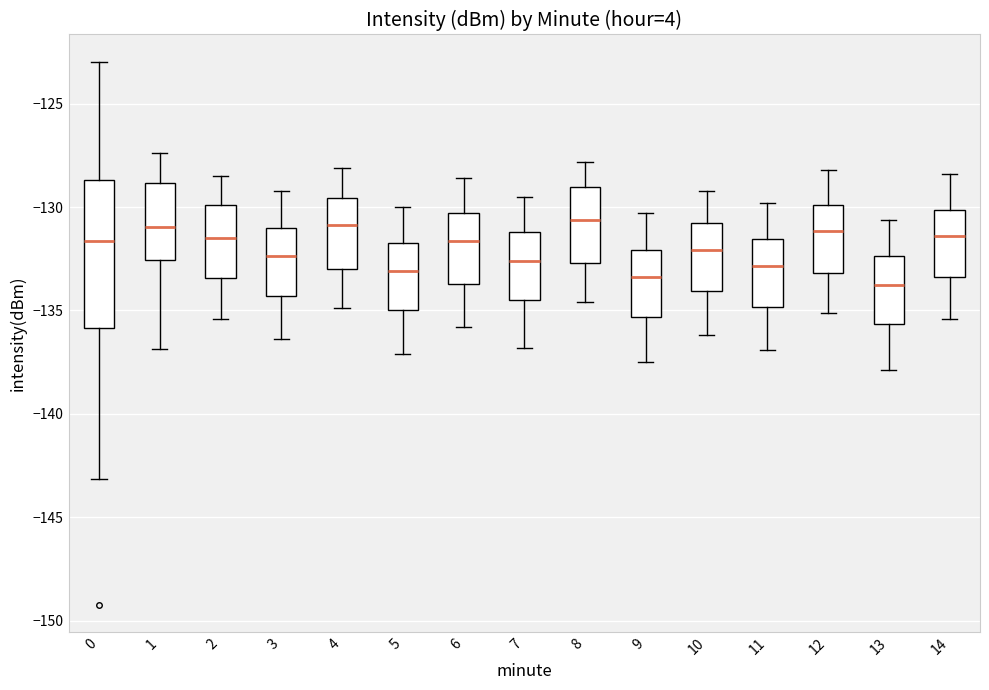

Reading left to right, transcribe this box plot: for each box, give where its median line is, the range the box spans, and where its two whiskers end, as read against the y-axis. The values are not printed on the chart, so give them approximately, as read against the axis.

0: median -131.5, box -136.0 to -128.5, whiskers -143.0 to -123.0
1: median -131.0, box -132.5 to -129.0, whiskers -137.0 to -127.5
2: median -131.5, box -133.5 to -130.0, whiskers -135.5 to -128.5
3: median -132.5, box -134.5 to -131.0, whiskers -136.5 to -129.0
4: median -131.0, box -133.0 to -129.5, whiskers -135.0 to -128.0
5: median -133.0, box -135.0 to -131.5, whiskers -137.0 to -130.0
6: median -131.5, box -133.5 to -130.5, whiskers -136.0 to -128.5
7: median -132.5, box -134.5 to -131.0, whiskers -137.0 to -129.5
8: median -130.5, box -132.5 to -129.0, whiskers -134.5 to -128.0
9: median -133.5, box -135.5 to -132.0, whiskers -137.5 to -130.5
10: median -132.0, box -134.0 to -130.5, whiskers -136.0 to -129.0
11: median -133.0, box -135.0 to -131.5, whiskers -137.0 to -130.0
12: median -131.0, box -133.0 to -130.0, whiskers -135.0 to -128.0
13: median -133.5, box -135.5 to -132.5, whiskers -138.0 to -130.5
14: median -131.5, box -133.5 to -130.0, whiskers -135.5 to -128.5